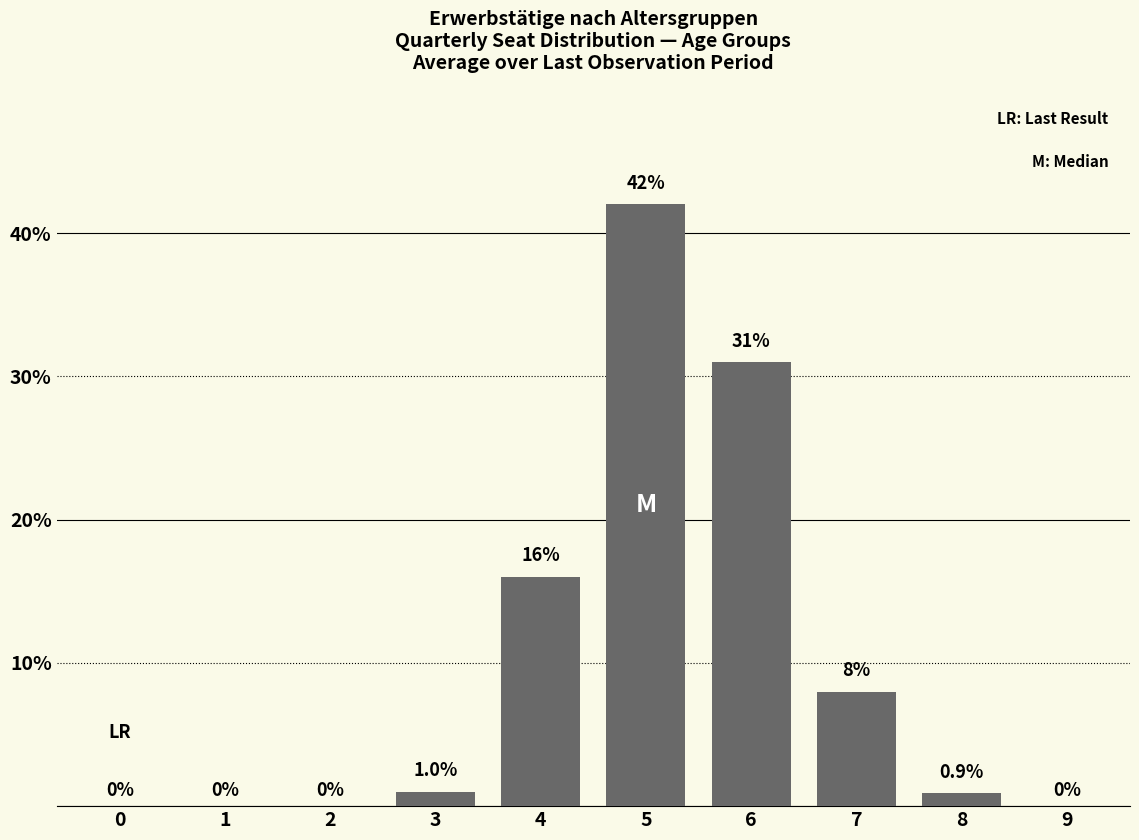

Reading left to right, transcribe all the data shown in this chart.

0=0.0	1=0.0	2=0.0	3=1.0	4=16.0	5=42.0	6=31.0	7=8.0	8=0.9	9=0.0